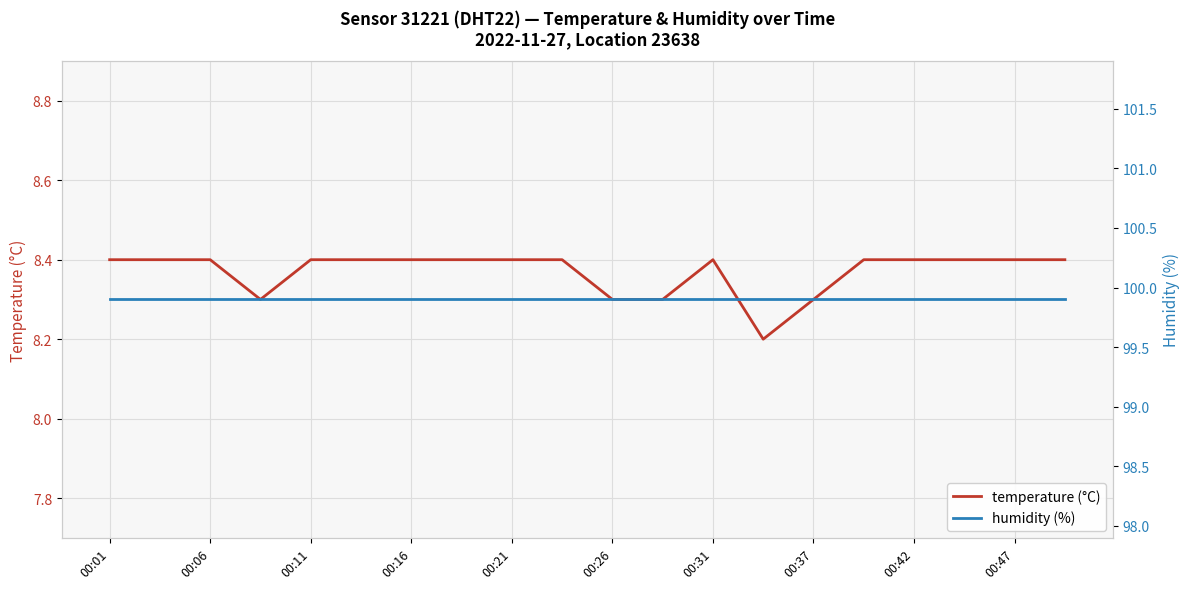

True or false: temperature (°C) and humidity (%) cross at least once.

False